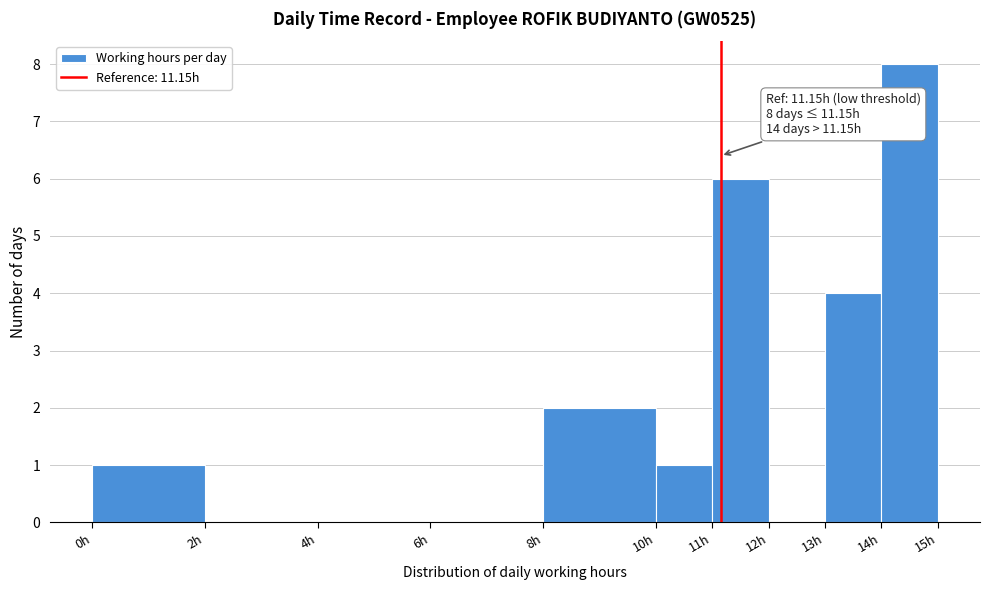

Which range on the x-axis has the tallest bar?

14 to 15